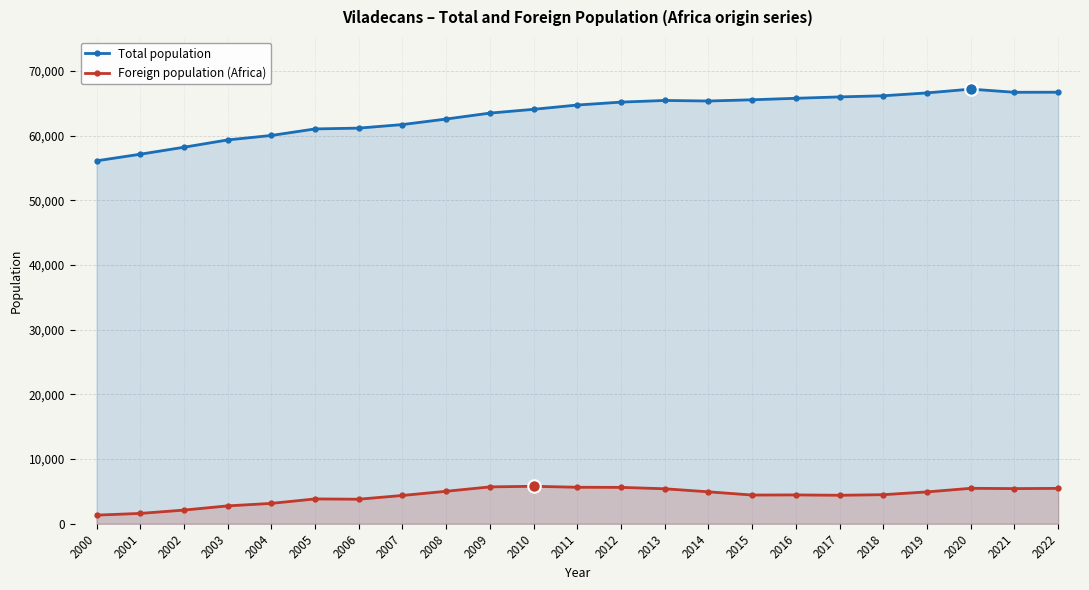

What are all the series names shown in the legend?

Total population, Foreign population (Africa)